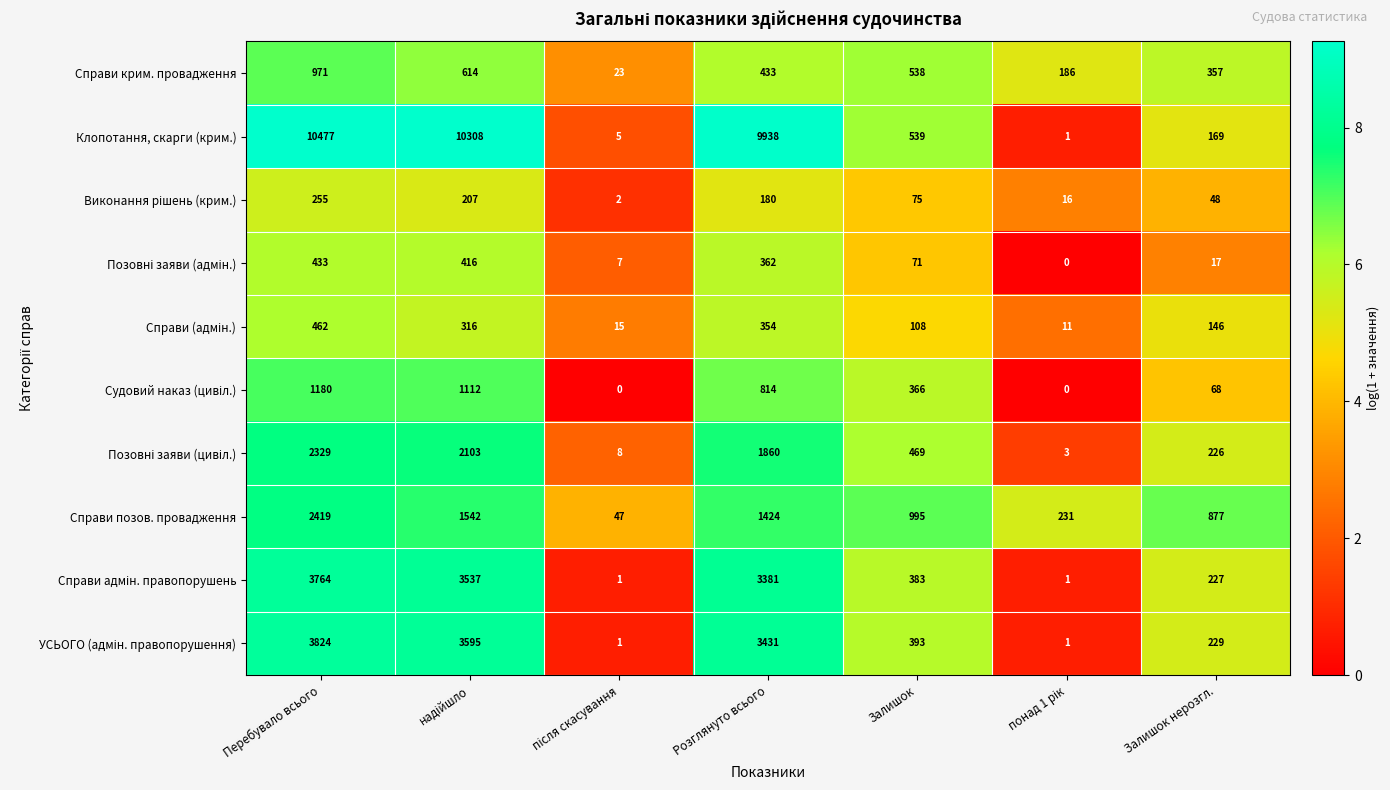

How many distinct data groups are displayed?

10